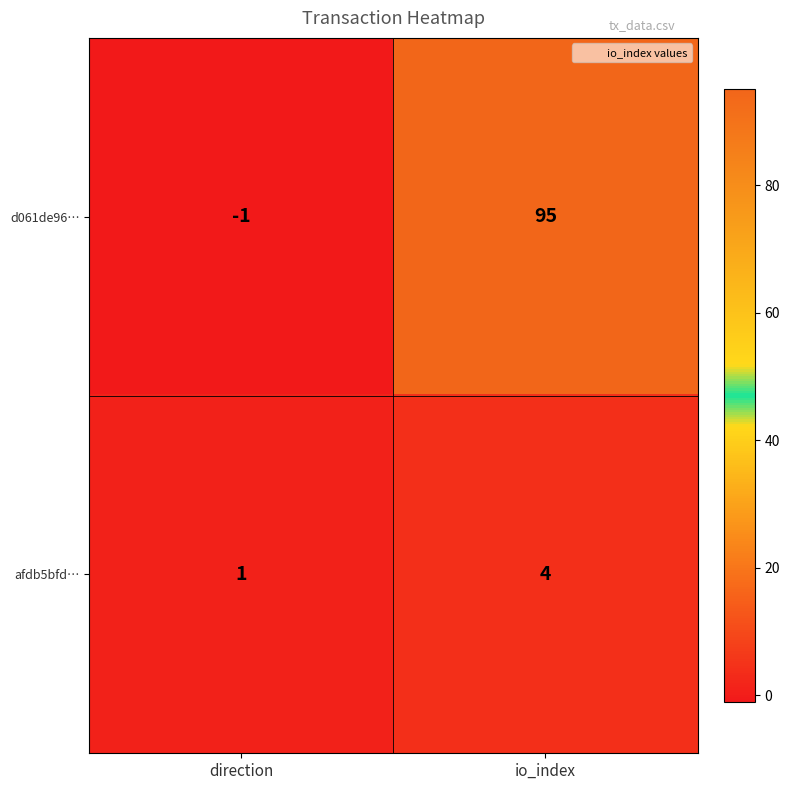

At which category is the sum across all series the highest?

io_index